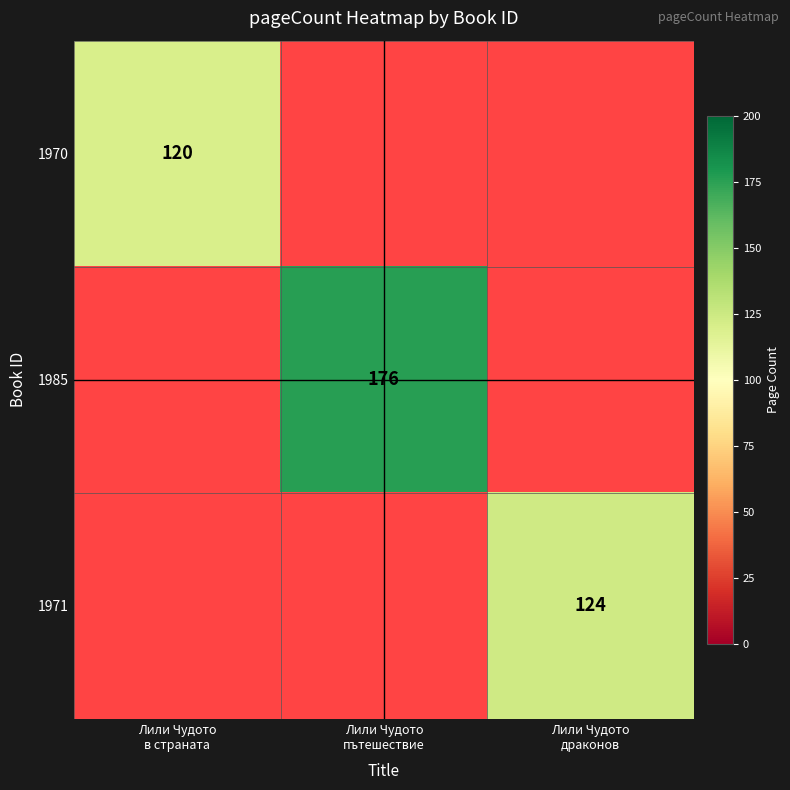

What is the greatest value displayed?

176.0